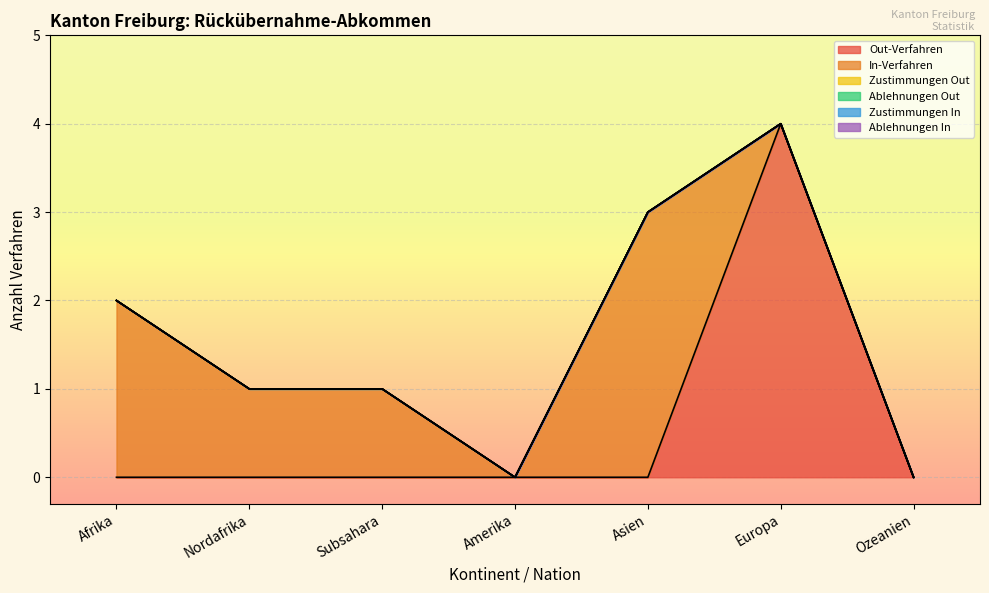

Reading left to right, what are all the values shown in this chart?

Out-Verfahren: Afrika=0	Nordafrika=0	Subsahara=0	Amerika=0	Asien=0	Europa=4	Ozeanien=0
In-Verfahren: Afrika=2	Nordafrika=1	Subsahara=1	Amerika=0	Asien=3	Europa=0	Ozeanien=0
Zustimmungen Out: Afrika=0	Nordafrika=0	Subsahara=0	Amerika=0	Asien=0	Europa=0	Ozeanien=0
Ablehnungen Out: Afrika=0	Nordafrika=0	Subsahara=0	Amerika=0	Asien=0	Europa=0	Ozeanien=0
Zustimmungen In: Afrika=0	Nordafrika=0	Subsahara=0	Amerika=0	Asien=0	Europa=0	Ozeanien=0
Ablehnungen In: Afrika=0	Nordafrika=0	Subsahara=0	Amerika=0	Asien=0	Europa=0	Ozeanien=0